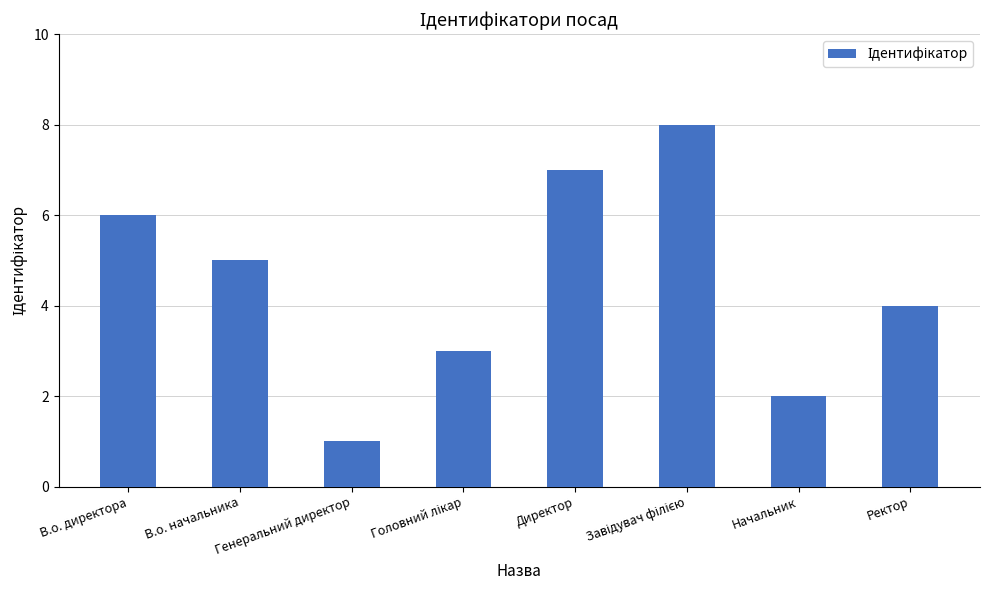

Which has a higher value, Директор or Генеральний директор?

Директор